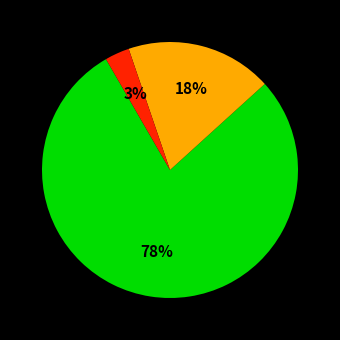

Does any single category account for the majority?

Yes